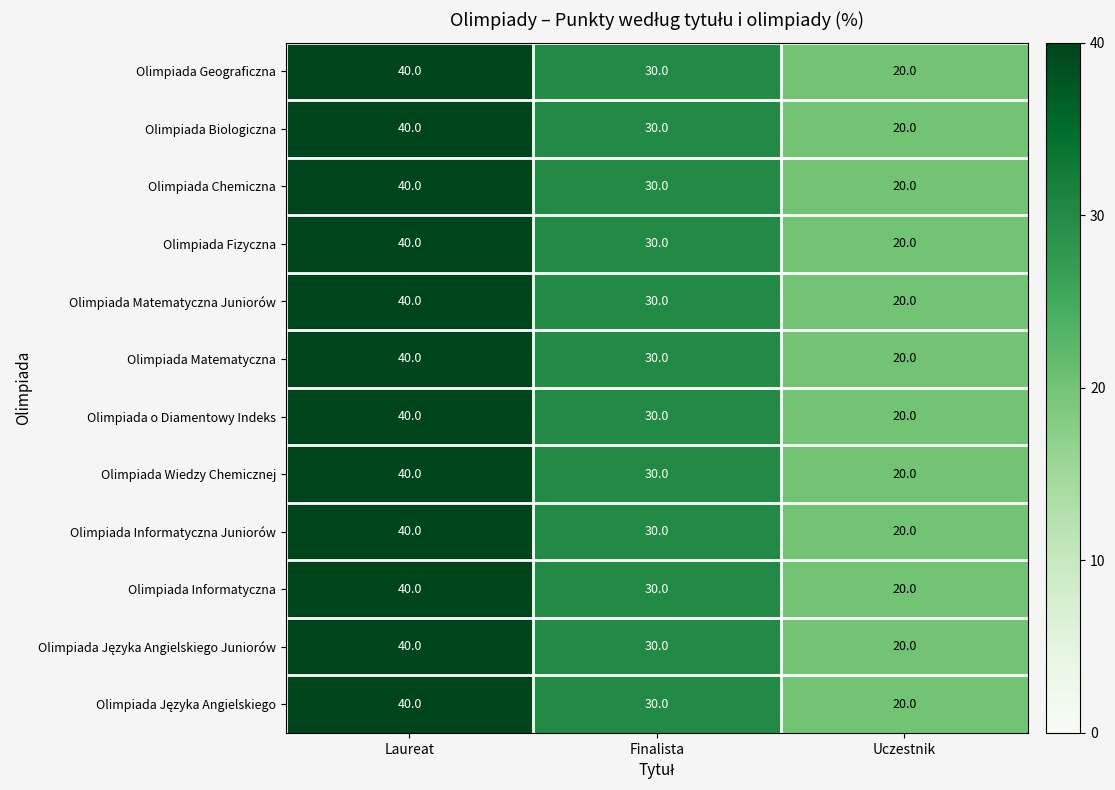

What is the average value of the Olimpiada o Diamentowy Indeks series?

30